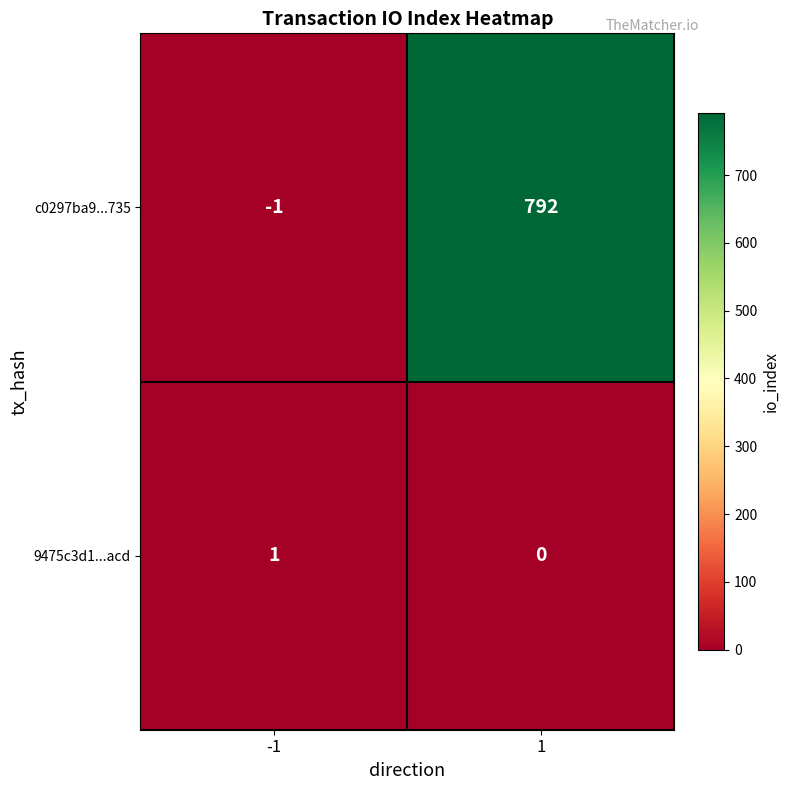

Reading left to right, list all the values displayed in this chart.

c0297ba9...735: -1=-1	1=792
9475c3d1...acd: -1=1	1=0